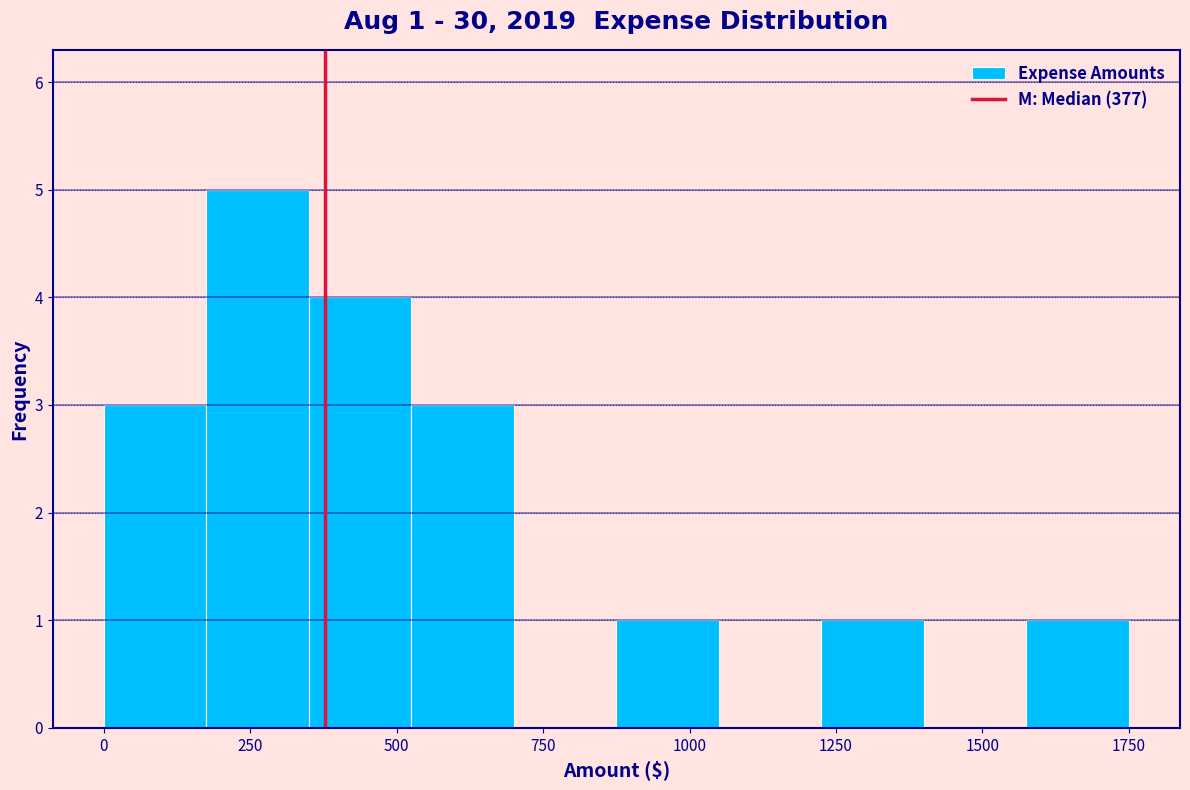

Around what value on the x-axis is the tallest bar? Give the approximate position of its centre, as read against the axis.

250